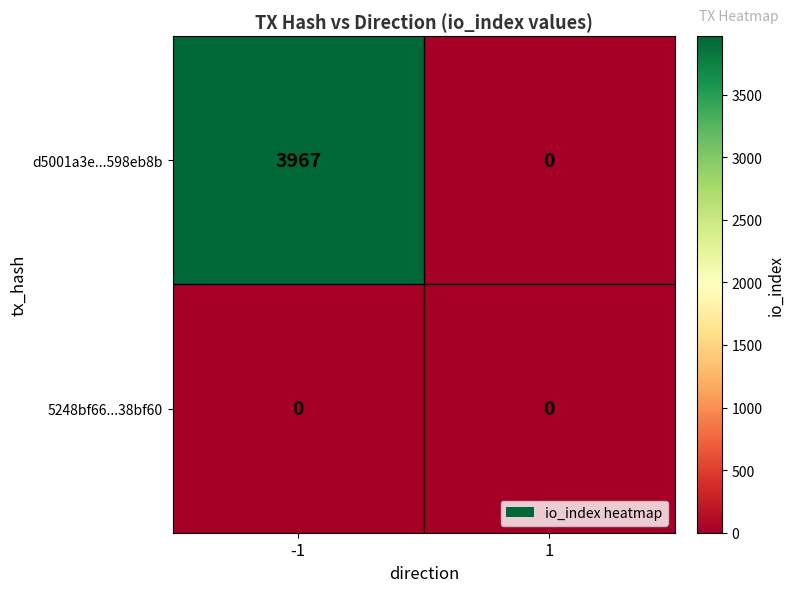

Which series changed the most between -1 and 1?

d5001a3e...598eb8b